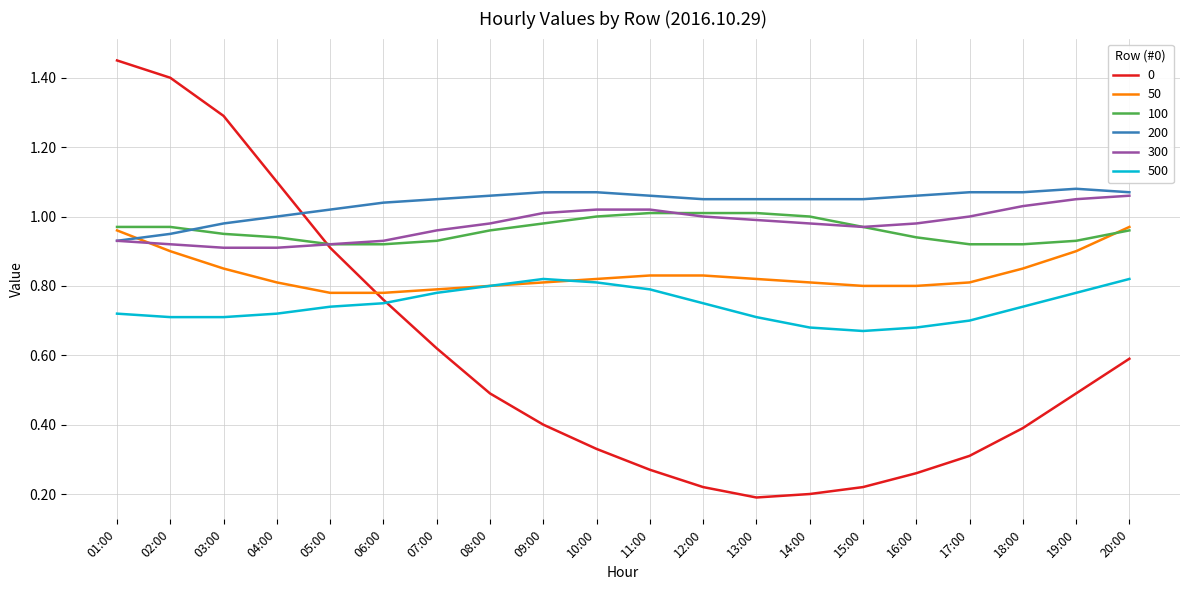

Which series ends up on top after the final intersection of 50 and 200?

200